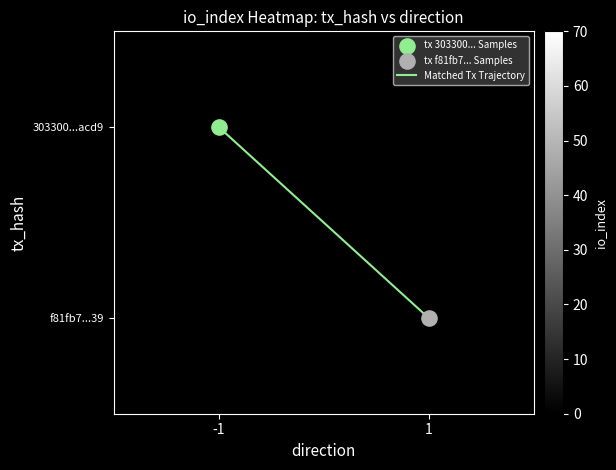

Between -1 and 1, which series saw the biggest shift?

Matched Tx Trajectory